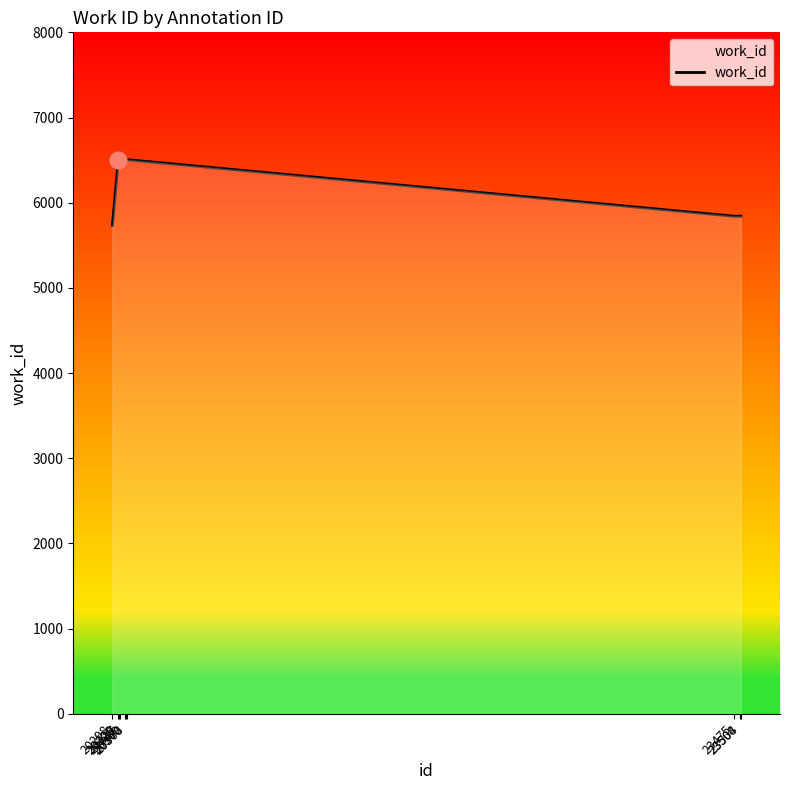

What is the average value?

6230